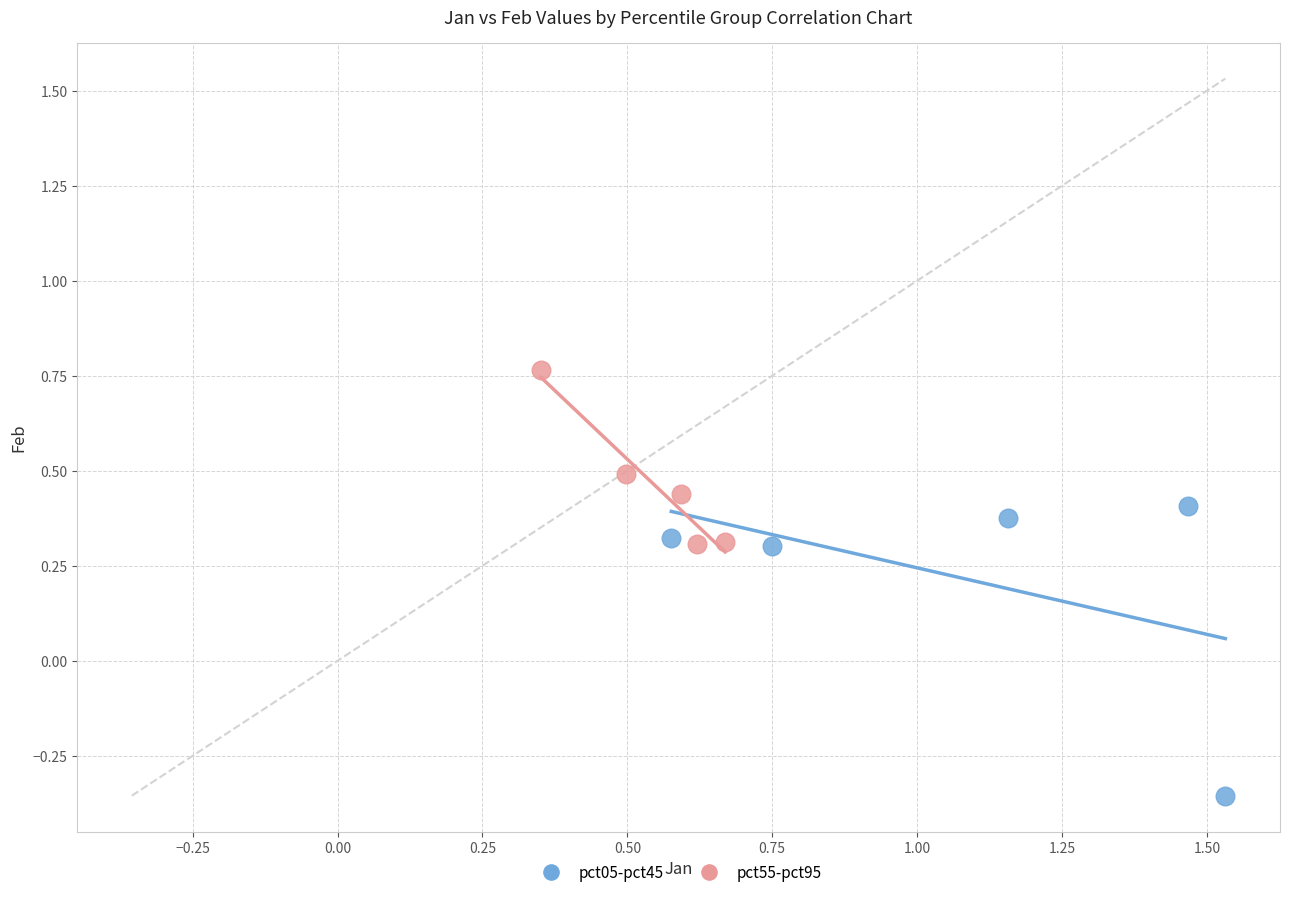

Which series has the widest spread of Y values?

pct05-pct45